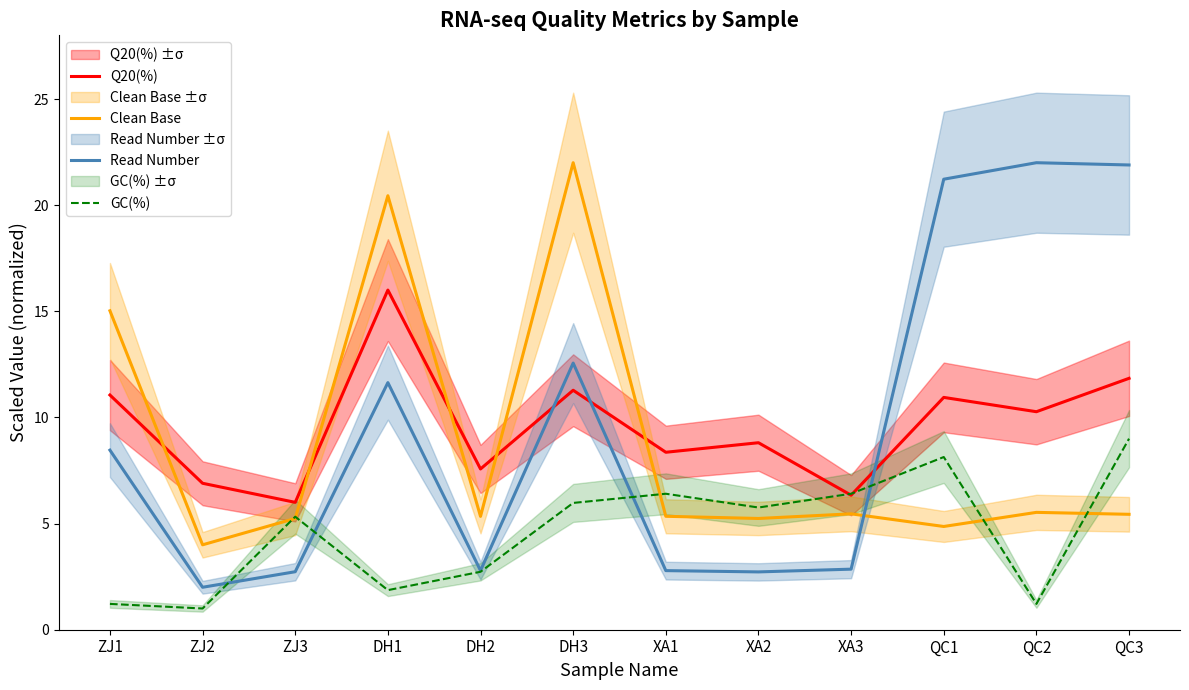

What is the label of the 6th point from the left?

DH3